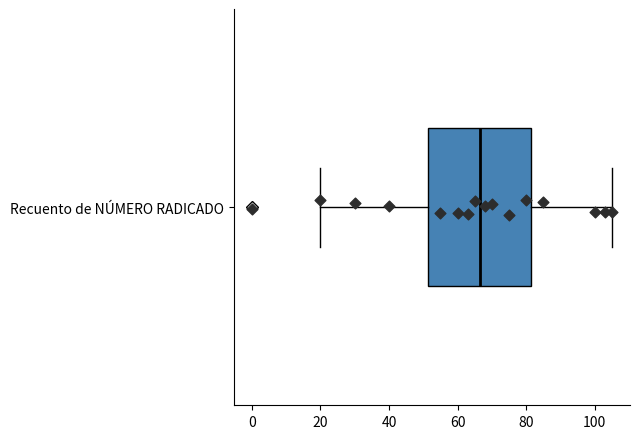

Read this box plot against the x-axis: the position of the median line, the range covered by the box, and the ends of both whiskers. The values are not printed on the chart, so give them approximately, as read against the axis.

median 66, box 52 to 82, whiskers 20 to 106